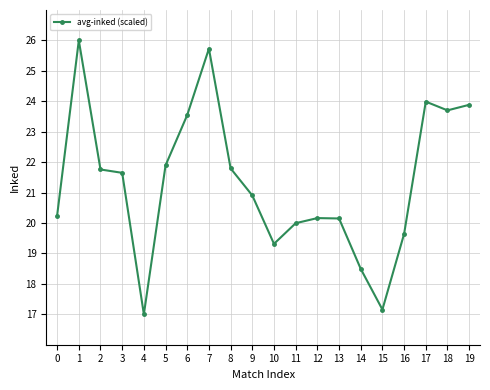

What is the sum of all values?

427.0